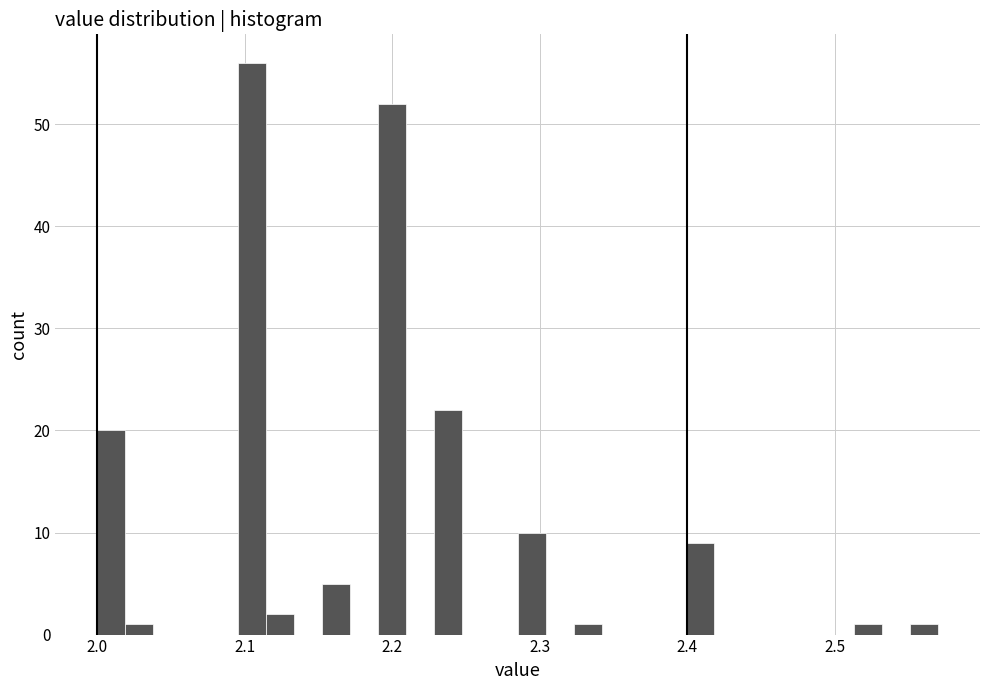

Read against the x-axis, roughly where is the centre of the tallest bar?

2.10